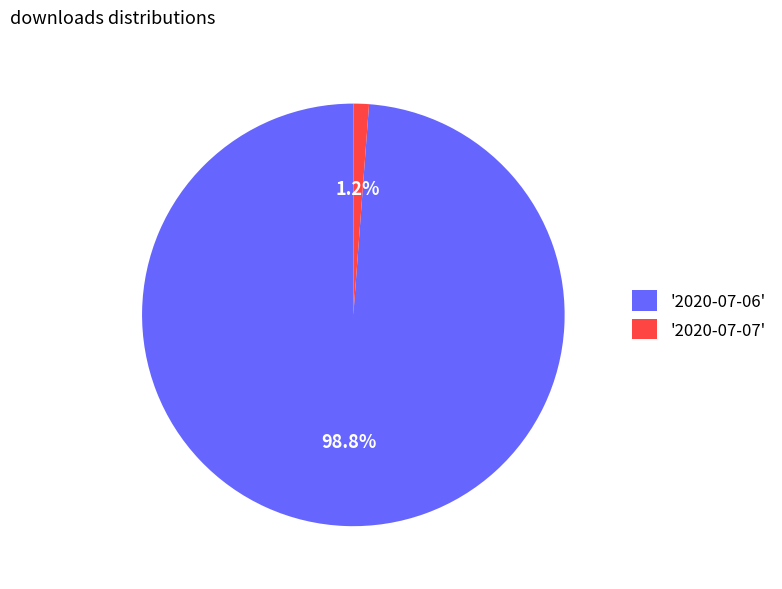

What is the smallest slice in the pie chart?

'2020-07-07'